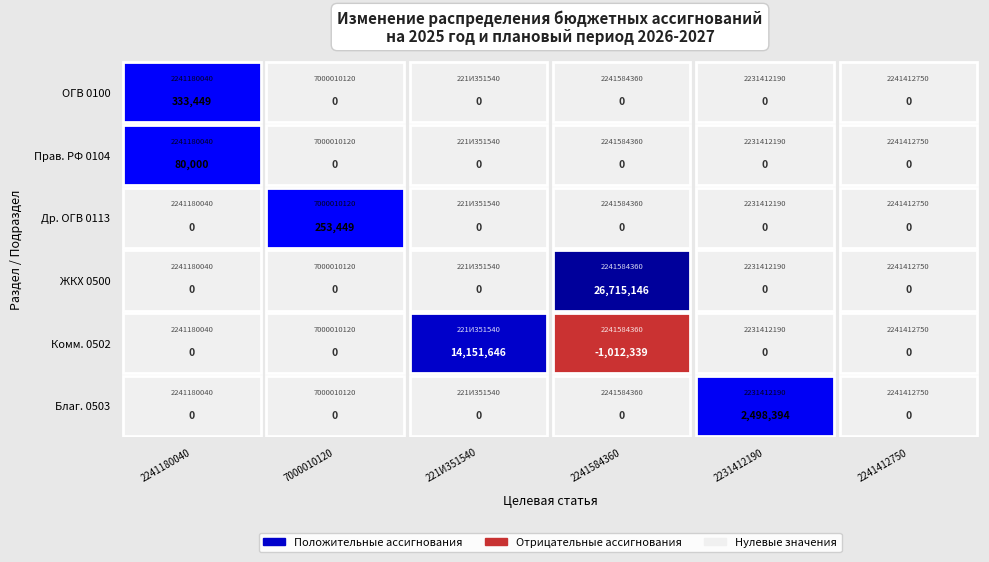

True or false: 0500 has a value of 16270274.0 at 0.

False